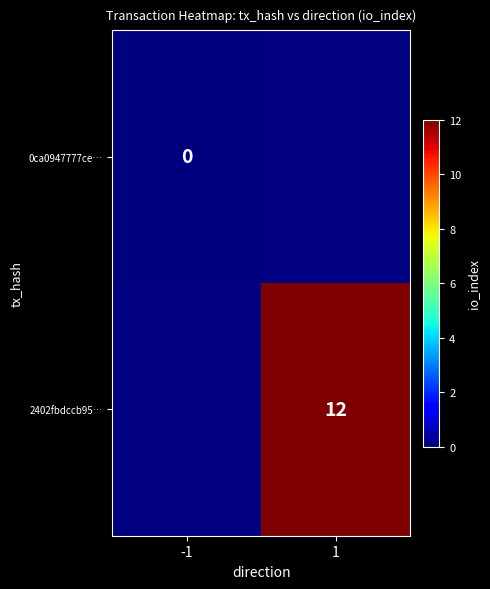

True or false: 2402fbdccb95… has a value of 12 at 1.

True